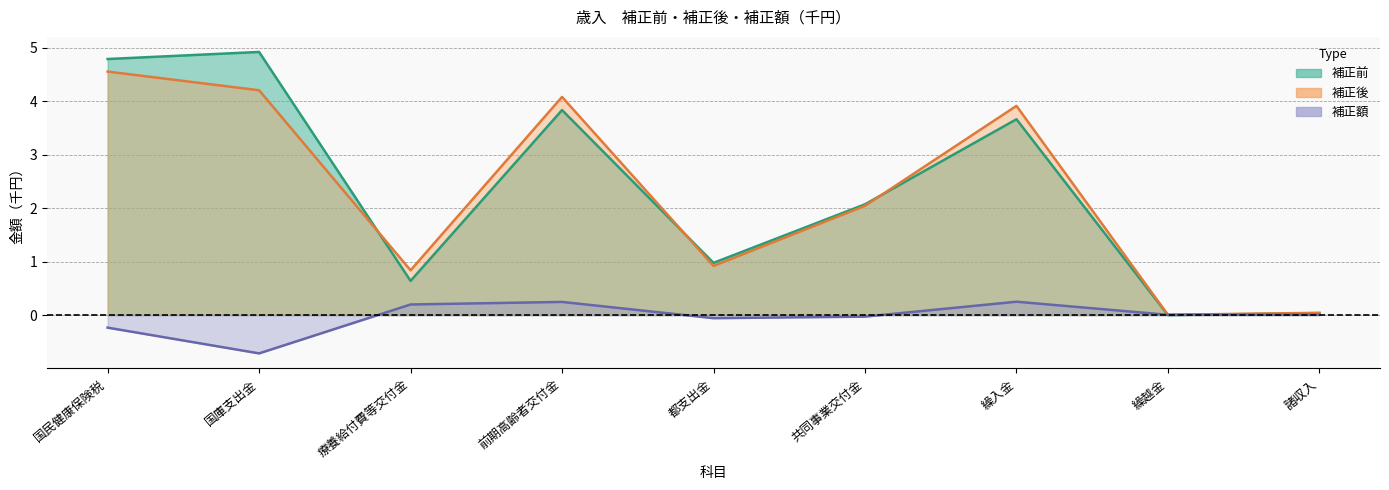

True or false: 補正後 and 補正額 intersect in this chart.

False